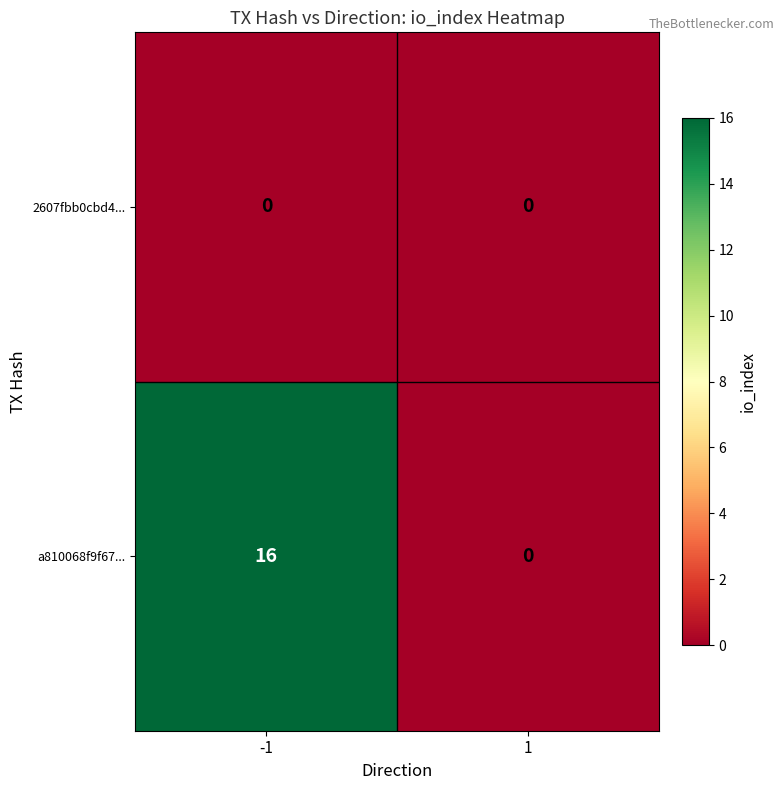

Count the number of data series in this chart.

2